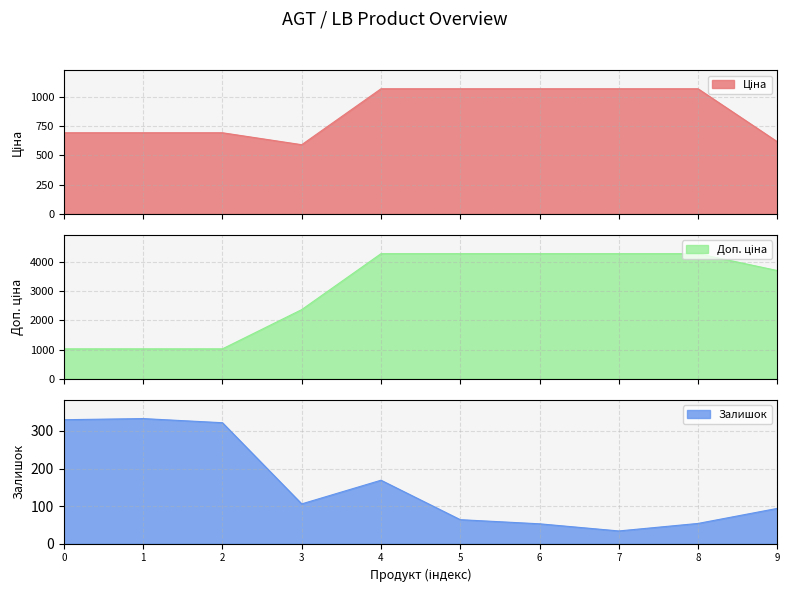

What is the minimum value for Залишок?

34